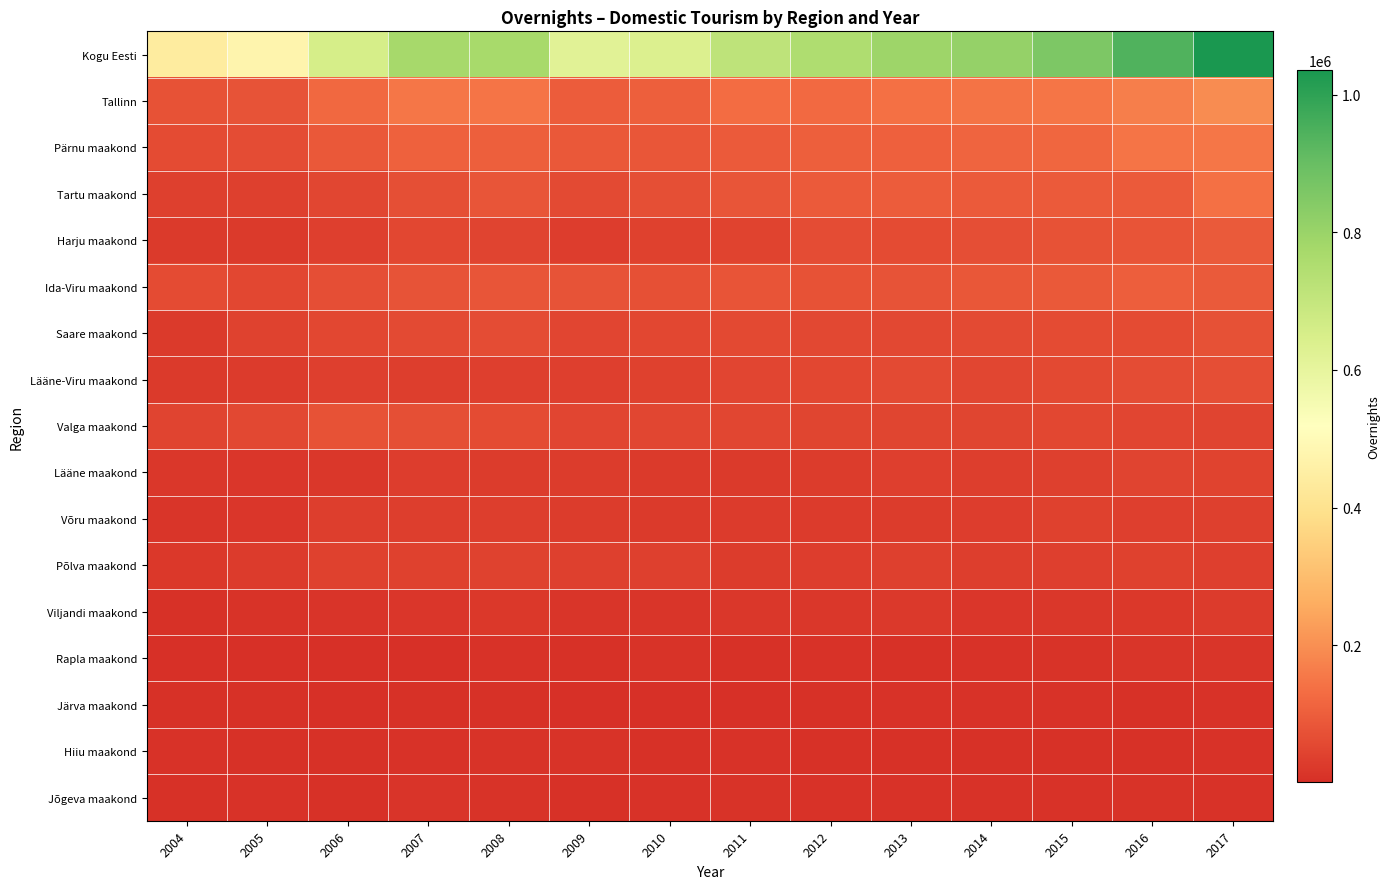

Between 2007 and 2016, which series saw the biggest shift?

Kogu Eesti